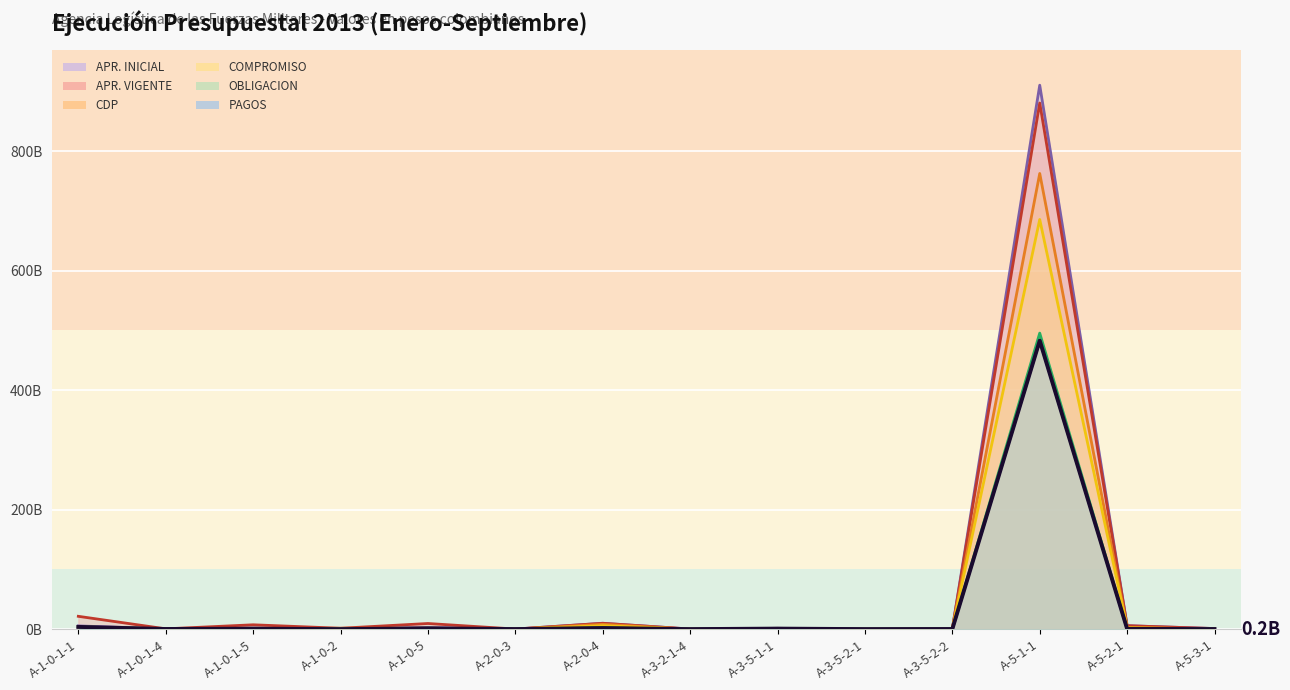

The CDP series shows 0.6 at A-5-3-1. True or false?

False